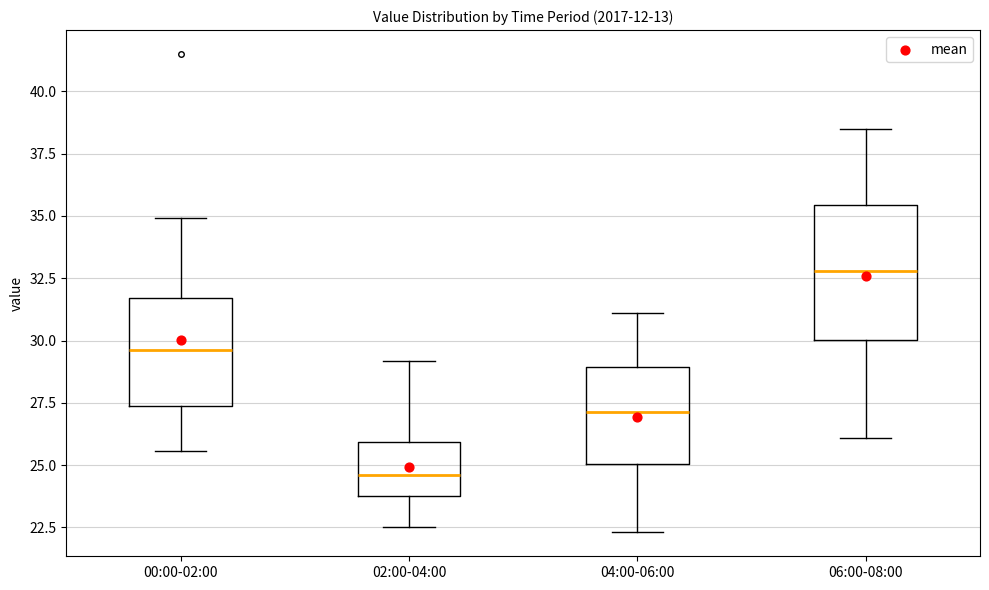

Reading left to right, transcribe this box plot: for each box, give where its median line is, the range the box spans, and where its two whiskers end, as read against the y-axis. The values are not printed on the chart, so give them approximately, as read against the axis.

00:00-02:00: median 29.5, box 27.5 to 31.5, whiskers 25.5 to 35.0
02:00-04:00: median 24.5, box 24.0 to 26.0, whiskers 22.5 to 29.0
04:00-06:00: median 27.0, box 25.0 to 29.0, whiskers 22.5 to 31.0
06:00-08:00: median 33.0, box 30.0 to 35.5, whiskers 26.0 to 38.5